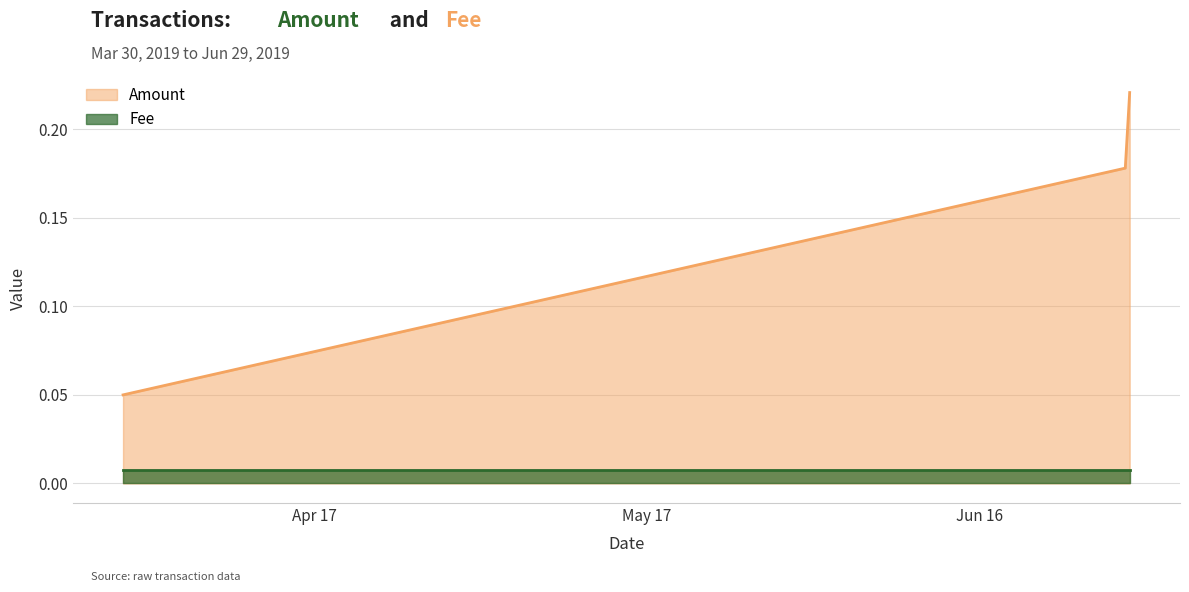

What is the label of the 3rd point from the left?

2019-03-30 17:05:27